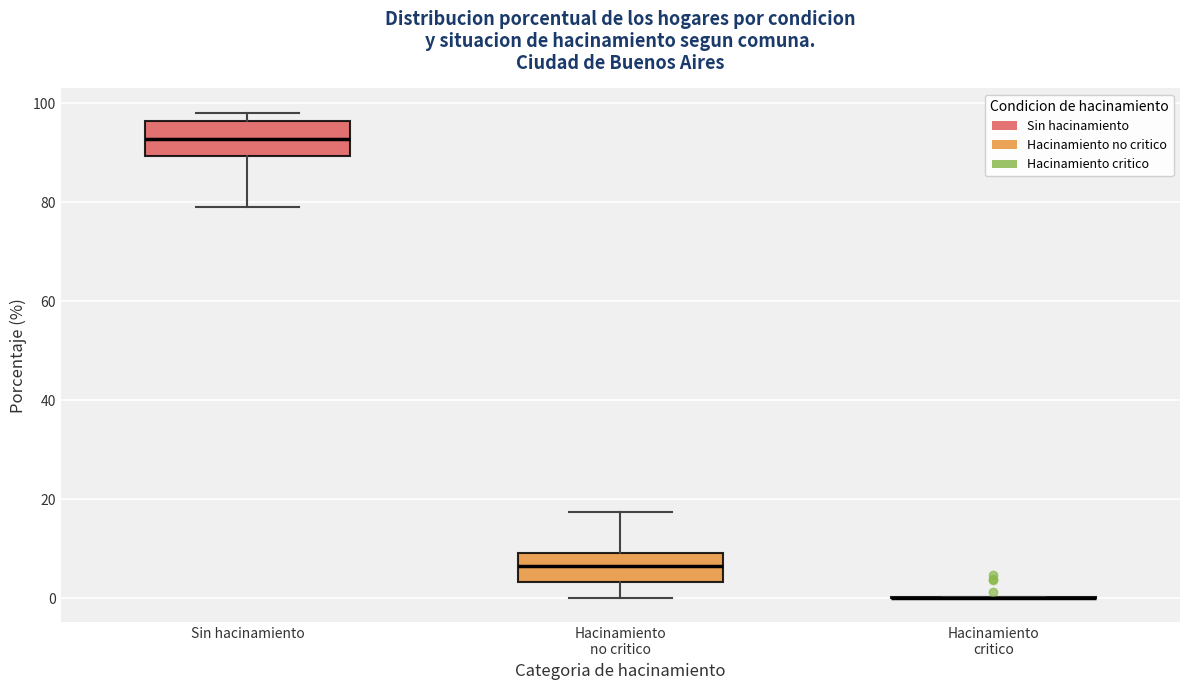

Reading left to right, transcribe this box plot: for each box, give where its median line is, the range the box spans, and where its two whiskers end, as read against the y-axis. The values are not printed on the chart, so give them approximately, as read against the axis.

Sin hacinamiento: median 92, box 90 to 96, whiskers 80 to 98
Hacinamiento no critico: median 6, box 4 to 10, whiskers 0 to 18
Hacinamiento critico: box collapsed to a line at 0, whiskers 0 to 0